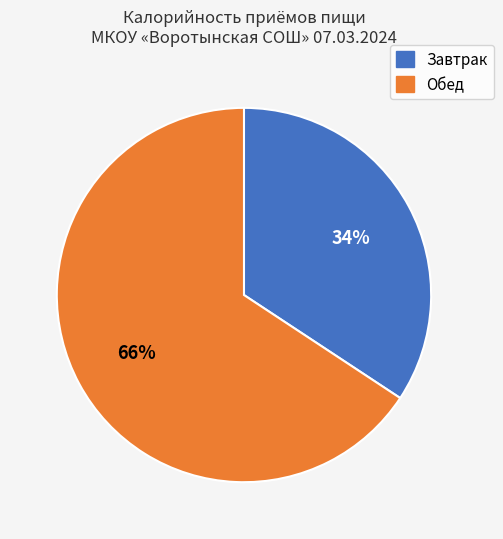

To the nearest percent, what is the combined percentage of Обед and Завтрак?

100%